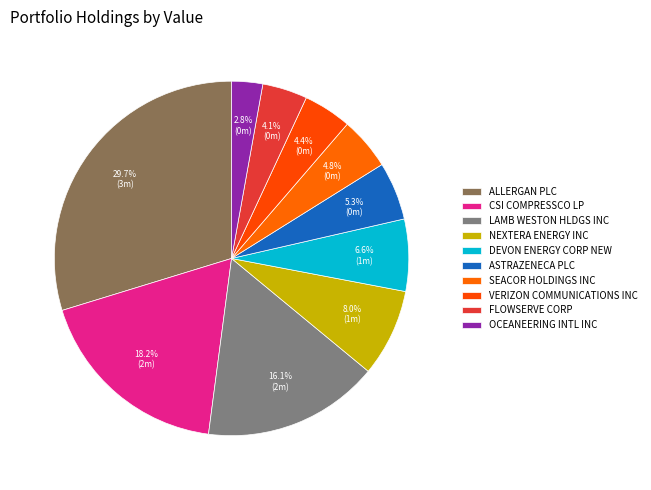

Which has a higher value, NEXTERA ENERGY INC or DEVON ENERGY CORP NEW?

NEXTERA ENERGY INC